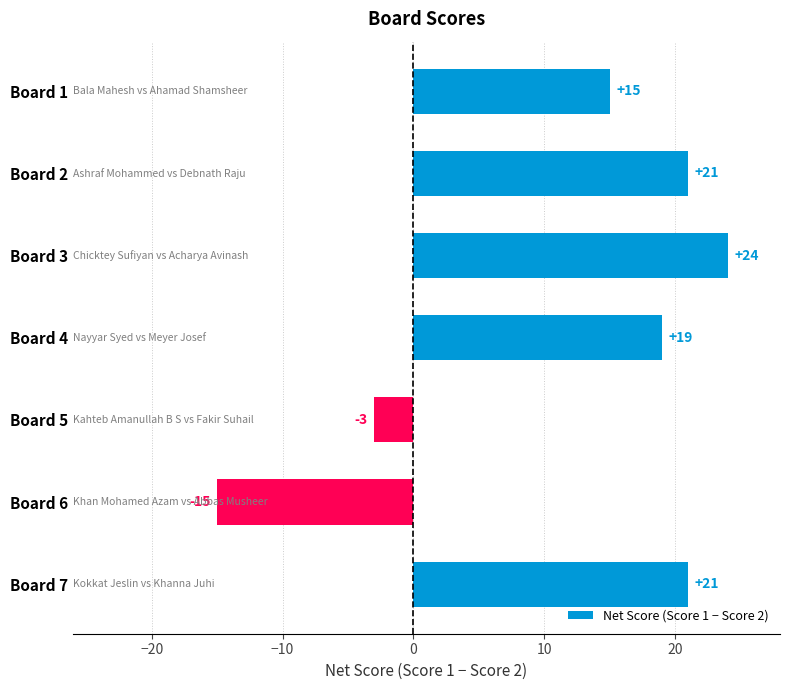

Is it true that the value at Board 1 is 15?

True